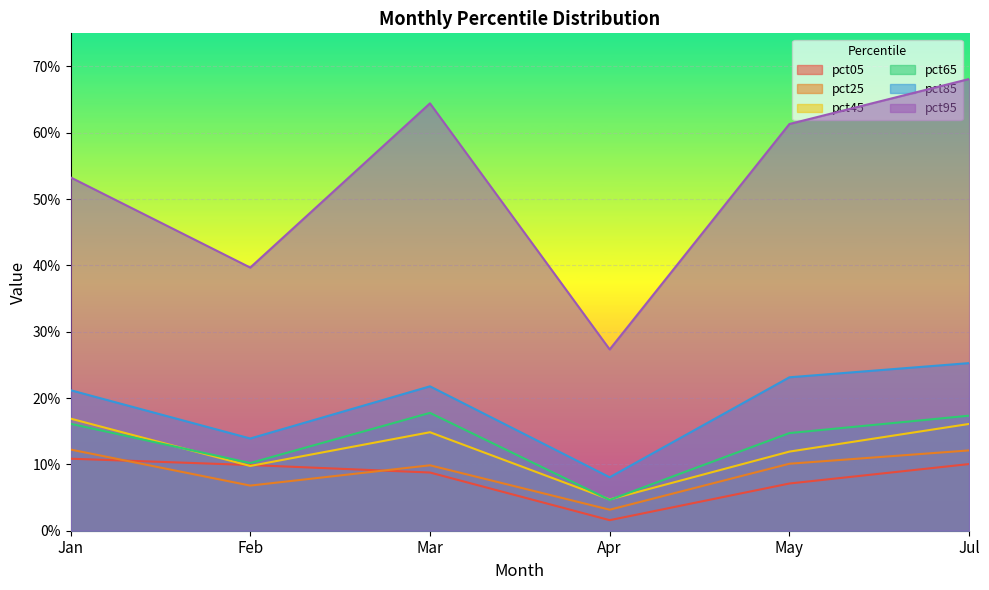

Reading left to right, list all the values displayed in this chart.

pct05: 0.1	0.1	0.1	0.0	0.1	0.1
pct25: 0.1	0.1	0.1	0.0	0.1	0.1
pct45: 0.2	0.1	0.1	0.0	0.1	0.2
pct65: 0.2	0.1	0.2	0.0	0.1	0.2
pct85: 0.2	0.1	0.2	0.1	0.2	0.3
pct95: 0.5	0.4	0.6	0.3	0.6	0.7